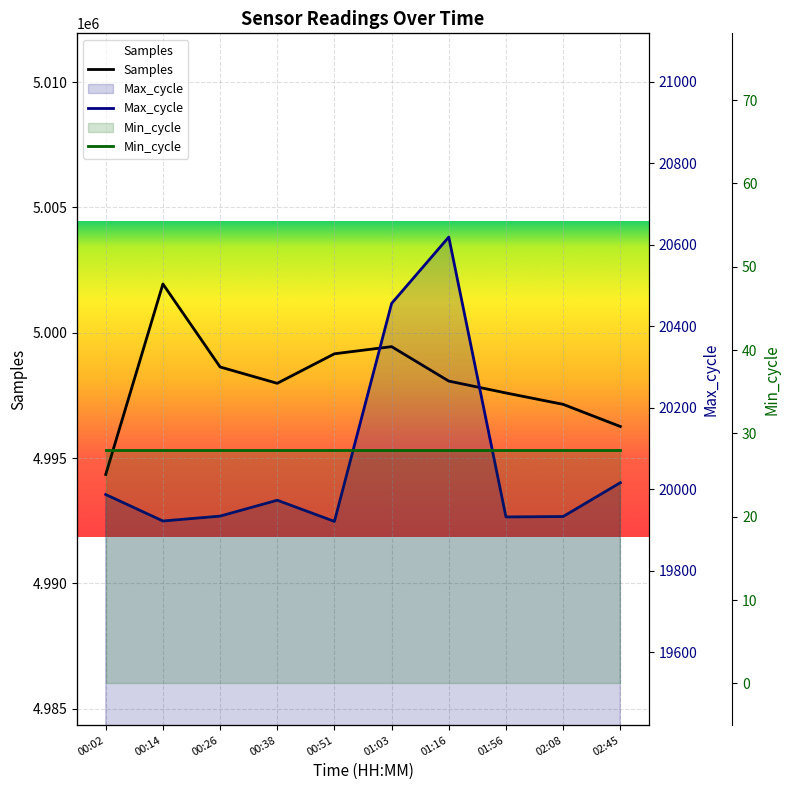

What position from the right is 01:56?

3